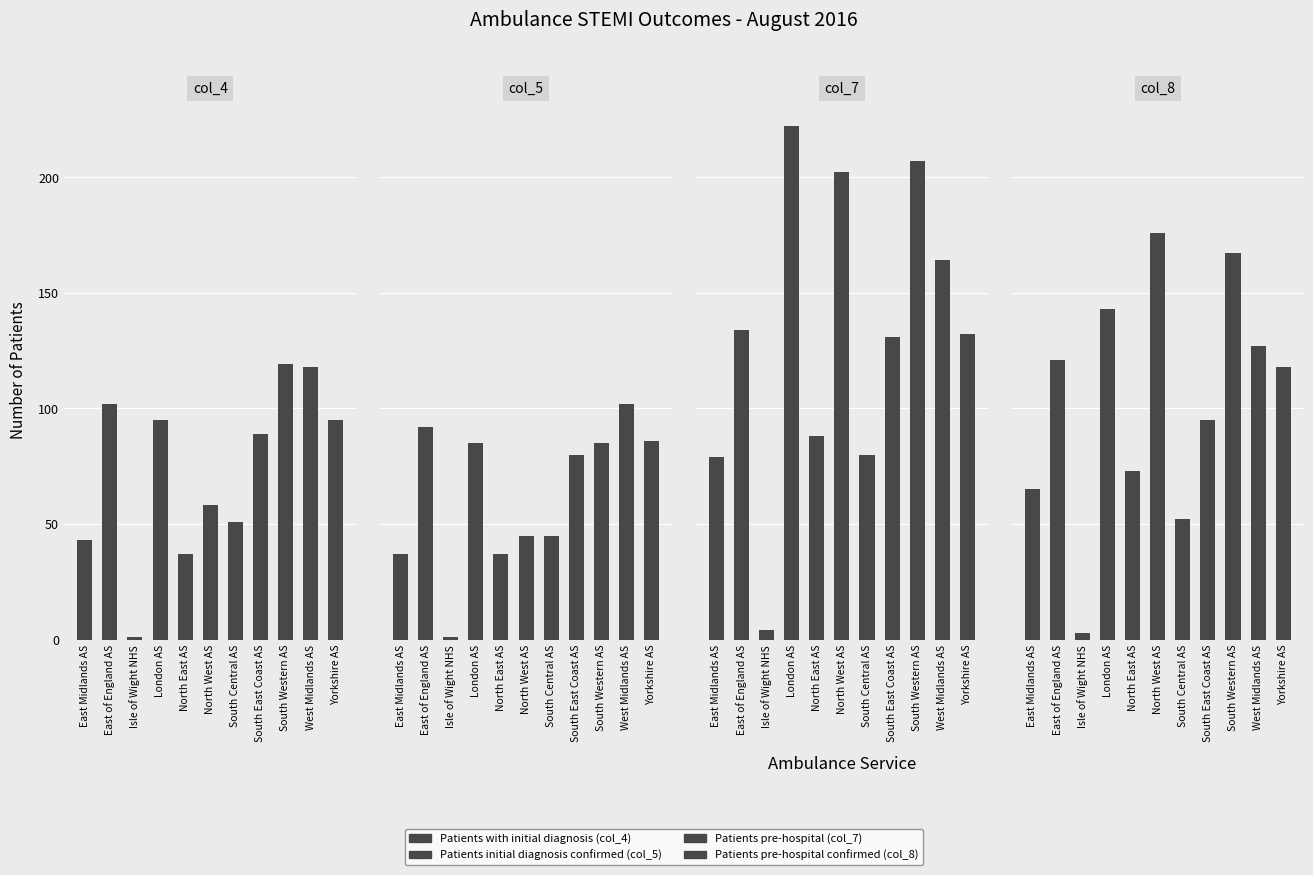

At which category does the chart reach its minimum across all series?

Isle of Wight NHS